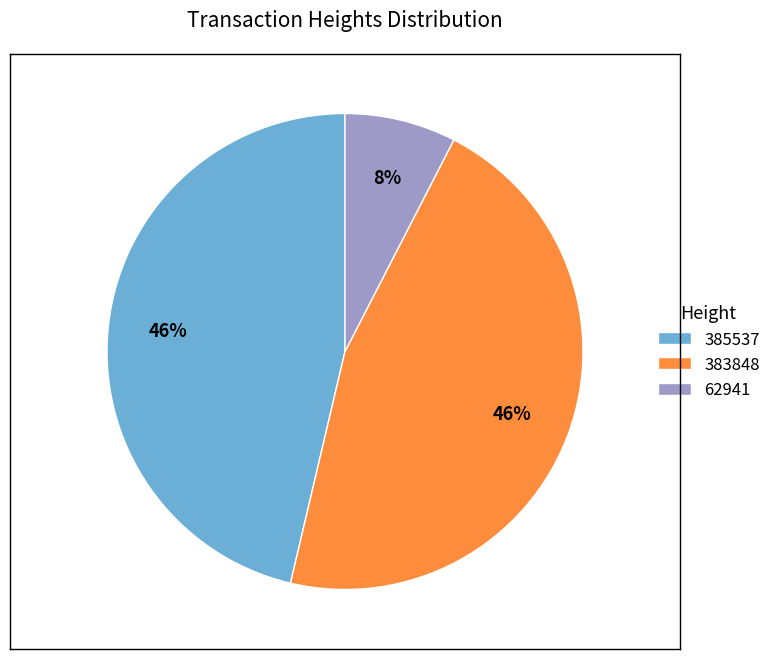

To the nearest percent, what is the combined percentage of 385537 and 62941?

54%